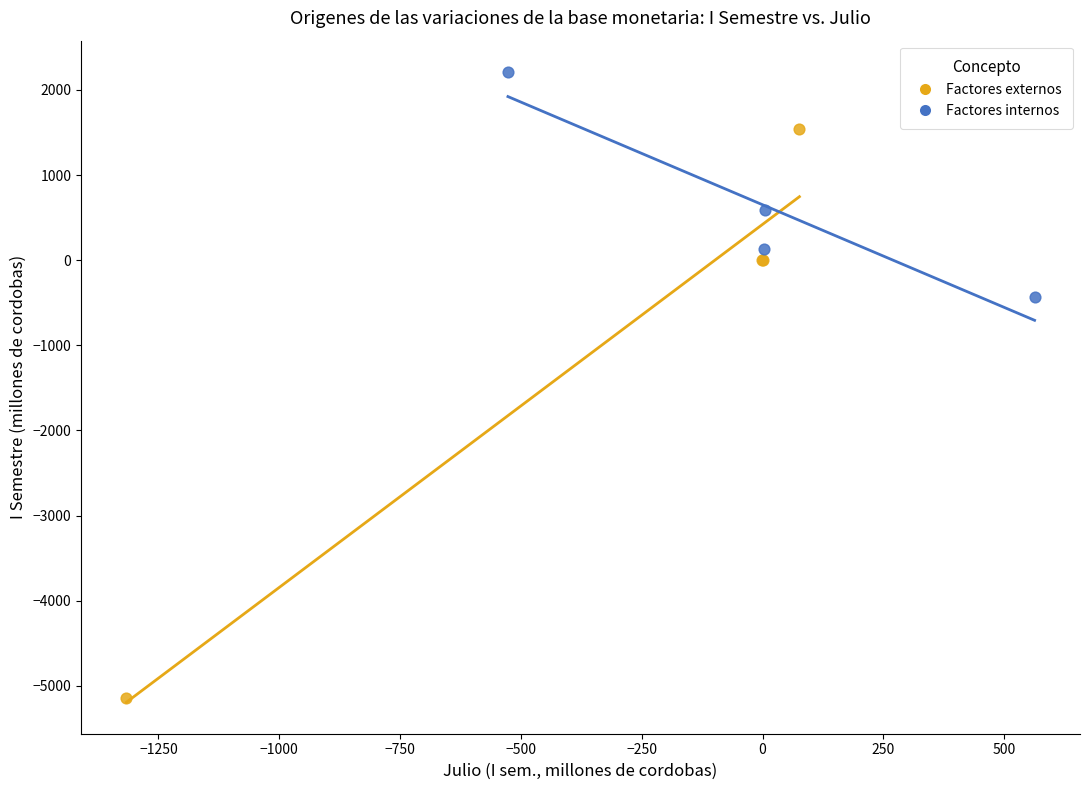

Which series contains the highest Y value?

Factores internos